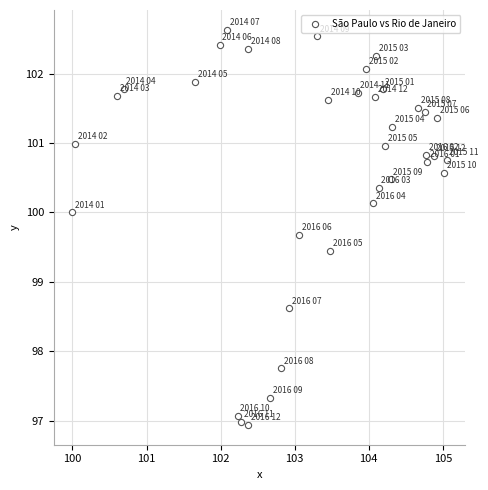

What is the range of X values (max minus min)?

5.1